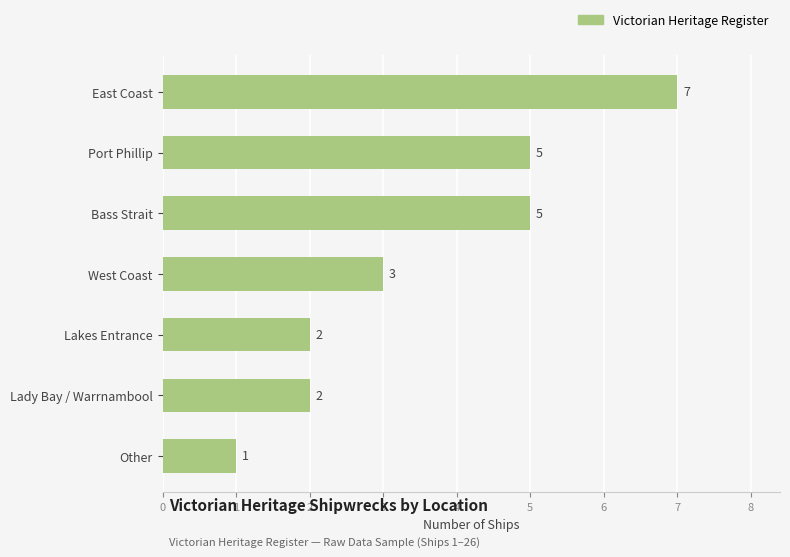

What is the smallest value displayed?

1